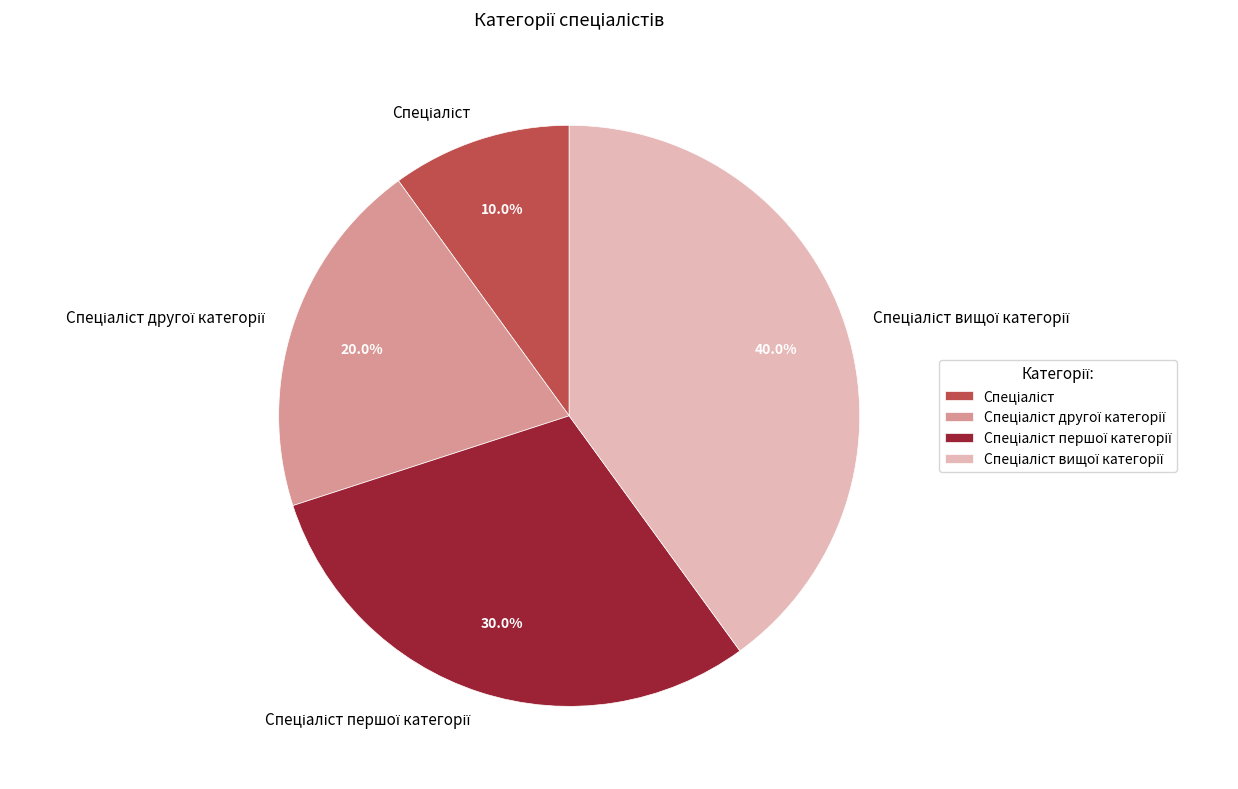

Is there any slice that represents more than half of the pie?

No